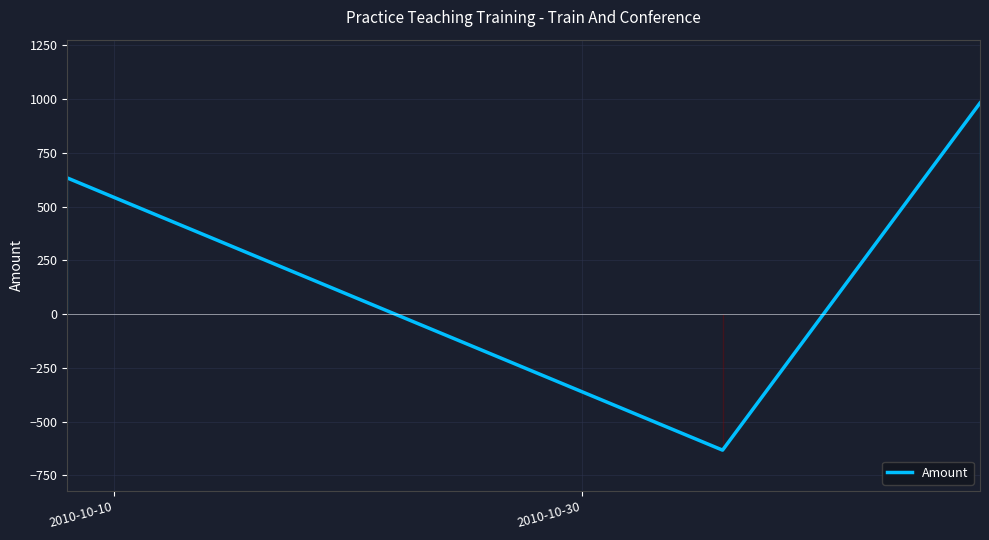

How many distinct data groups are displayed?

1